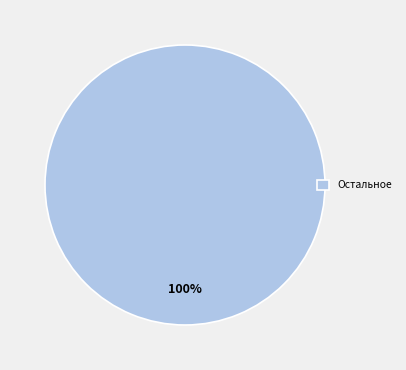

True or false: Остальное accounts for 100% of the total.

True